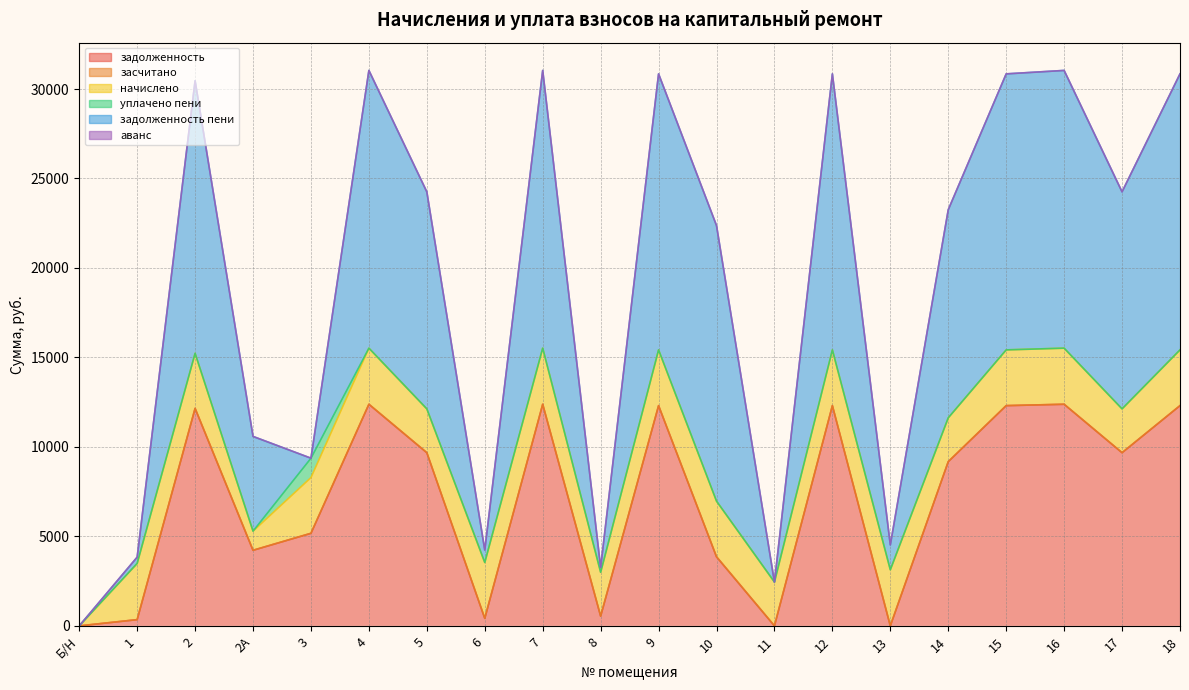

Which has a higher value, 17 or 4?

4